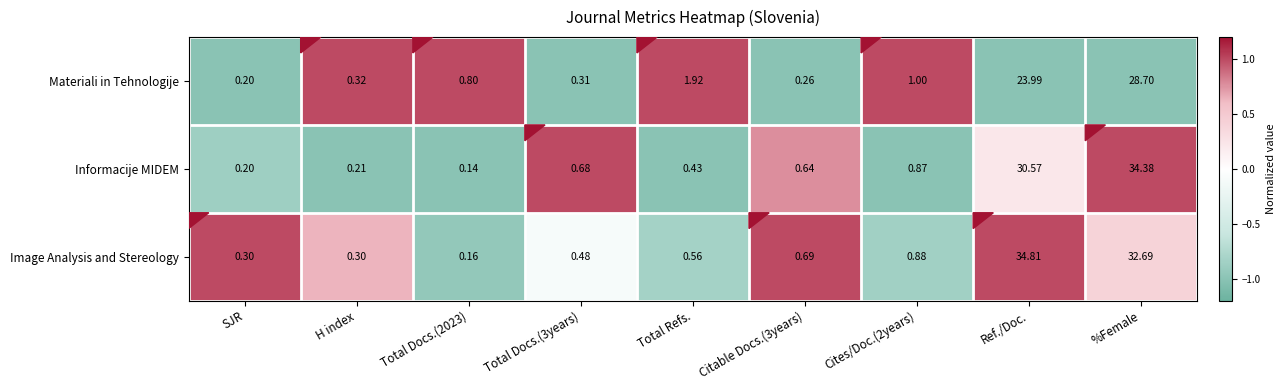

At which category does the chart reach its peak across all series?

Ref./Doc.